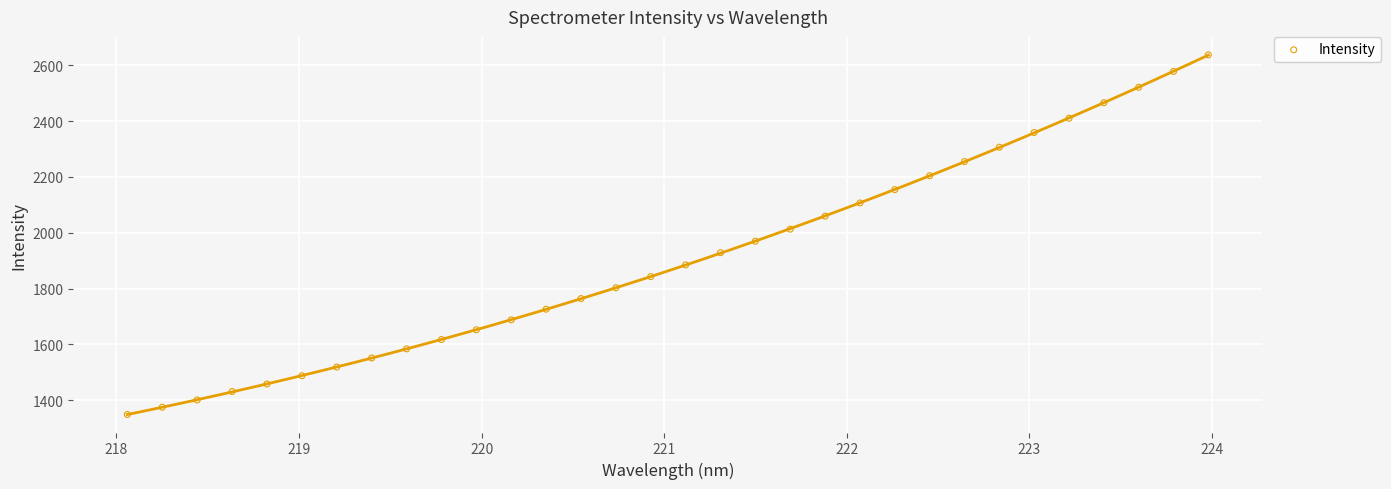

What is the range of X values (max minus min)?

5.9